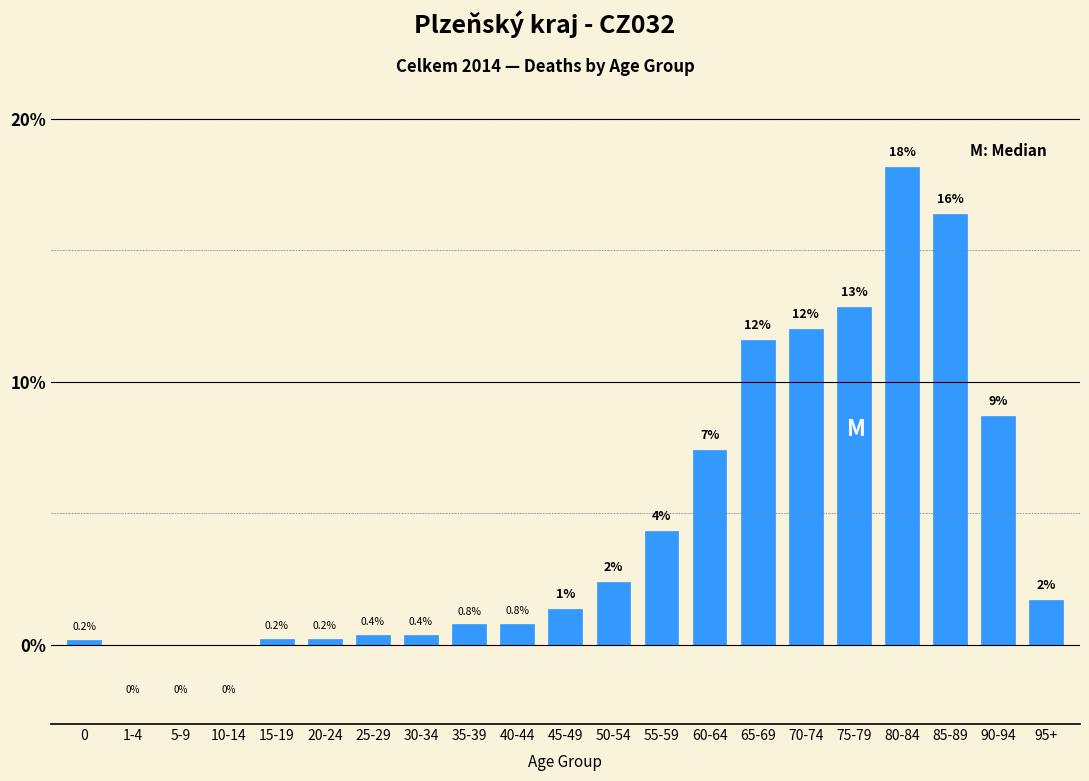

What is the maximum value shown in the chart?

18.2